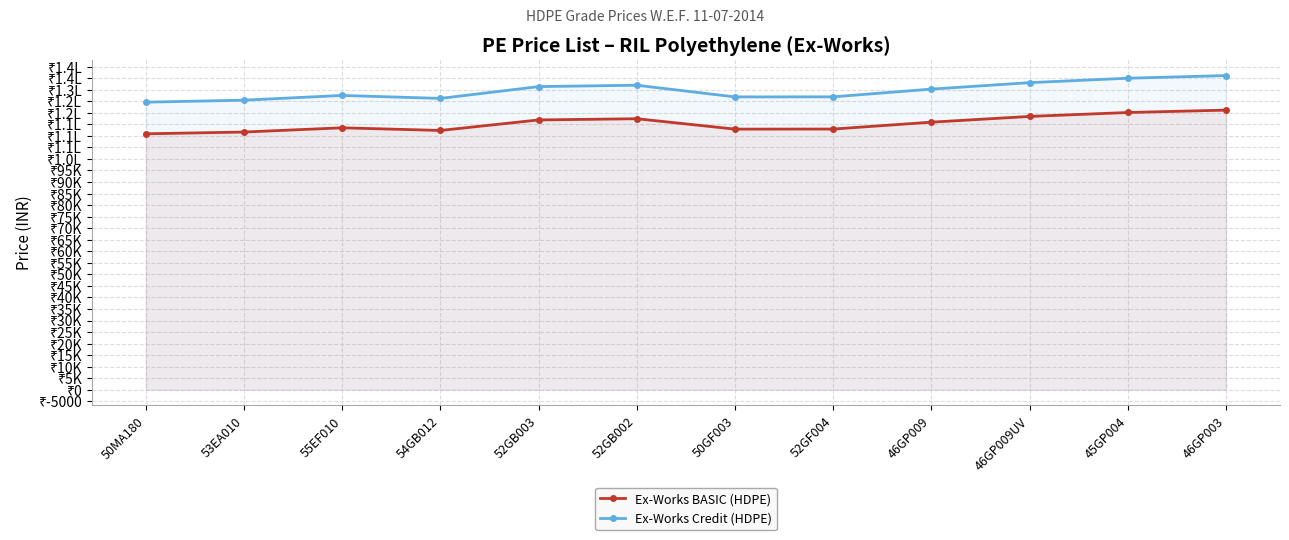

Where is the first local minimum for Ex-Works Credit (HDPE)?

54GB012